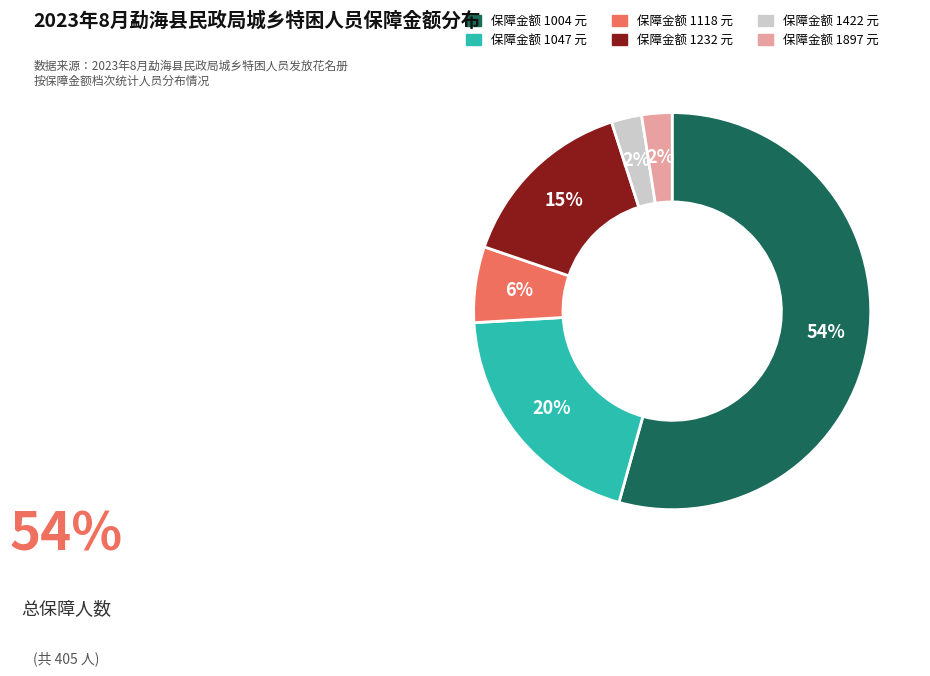

Which slice is the largest?

保障金额 1004 元